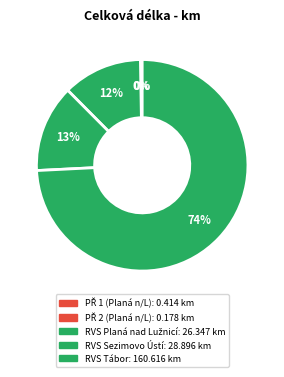

The PŘ 1 (Planá n/L) slice represents 0% of the pie. True or false?

True